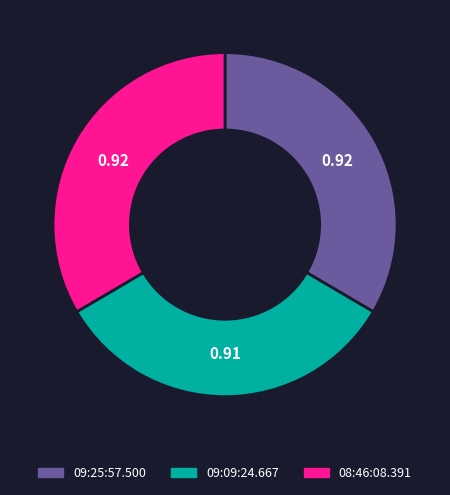

Does 09:09:24.667 account for over 50% of the chart?

No